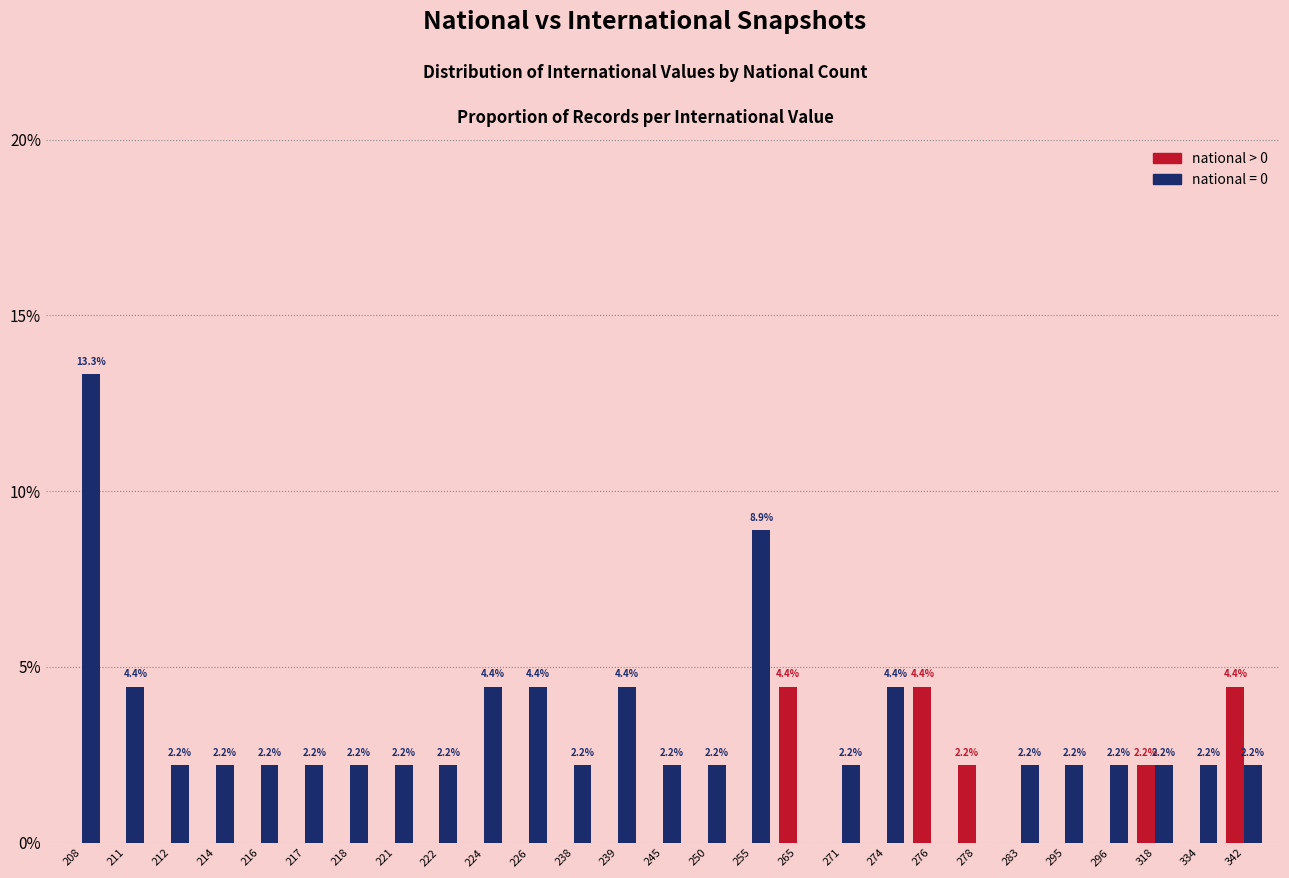

Is the value of national = 0 at 222 greater than the value of national > 0 at 211?

Yes